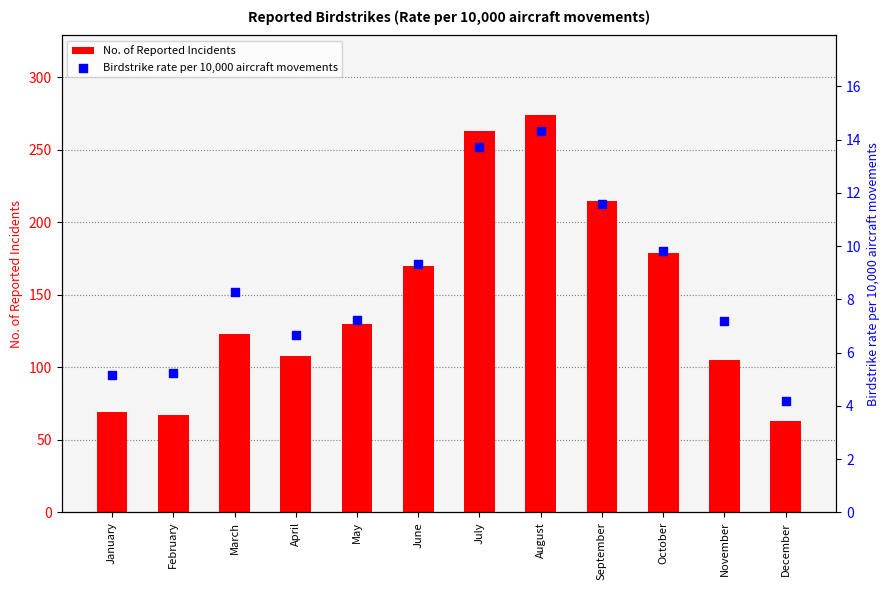

At which category is the sum across all series the highest?

August